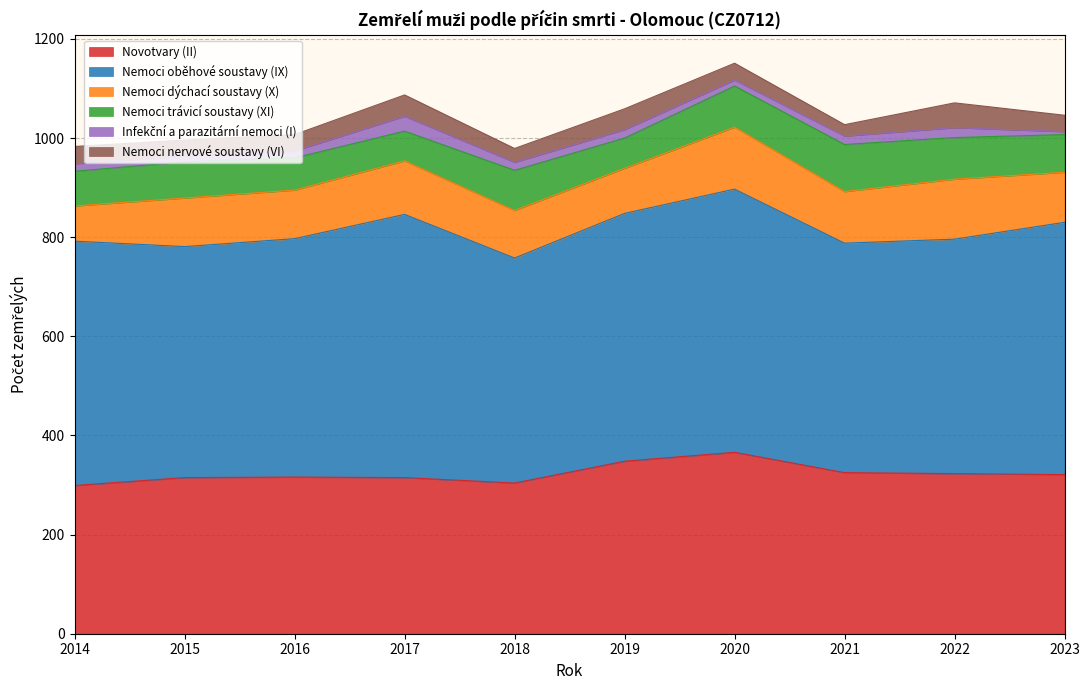

Count the number of data series in this chart.

6